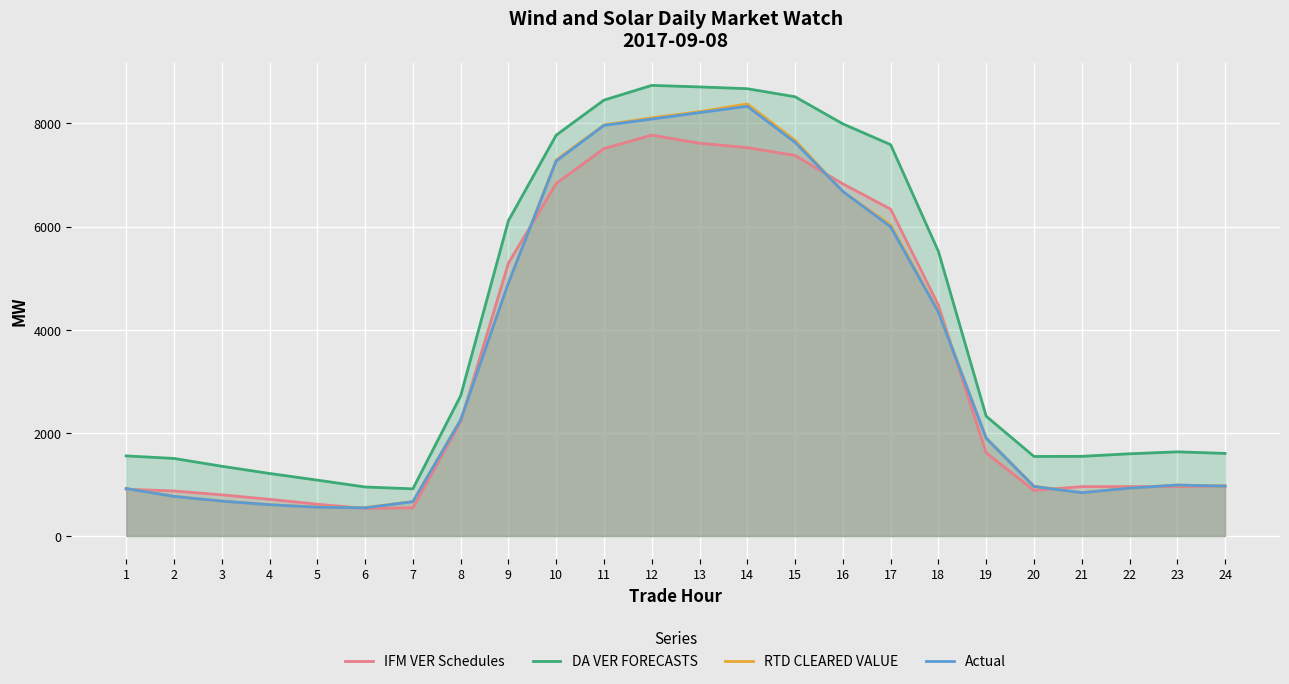

What is the smallest value displayed?

535.2